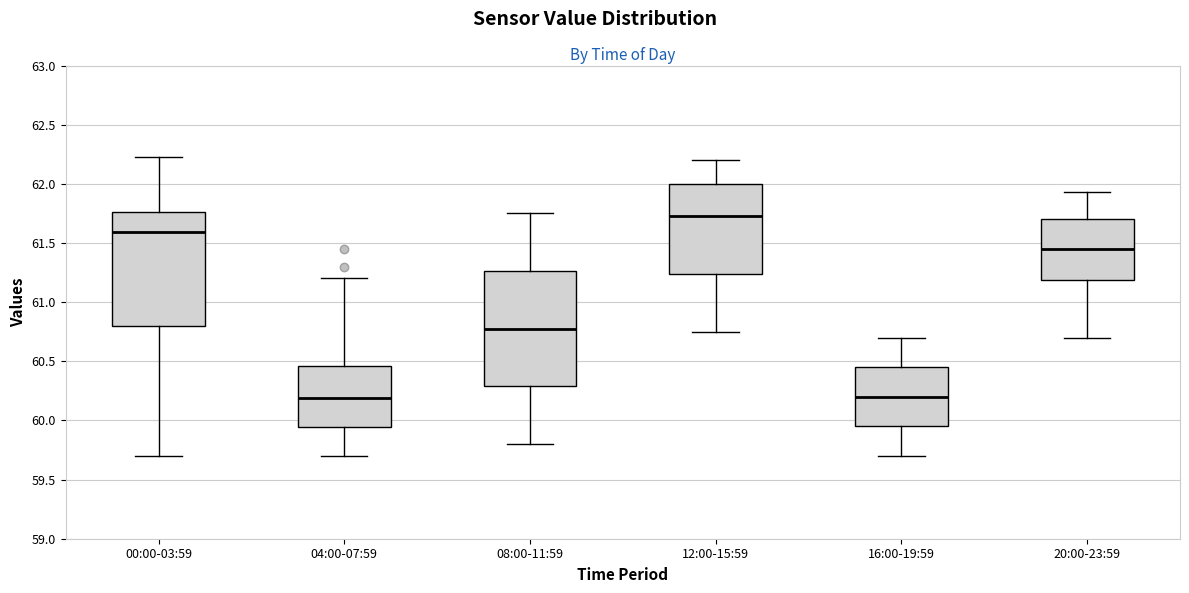

Reading left to right, transcribe this box plot: for each box, give where its median line is, the range the box spans, and where its two whiskers end, as read against the y-axis. The values are not printed on the chart, so give them approximately, as read against the axis.

00:00-03:59: median 61.60, box 60.80 to 61.75, whiskers 59.70 to 62.25
04:00-07:59: median 60.20, box 59.95 to 60.45, whiskers 59.70 to 61.20
08:00-11:59: median 60.80, box 60.30 to 61.25, whiskers 59.80 to 61.75
12:00-15:59: median 61.75, box 61.25 to 62.00, whiskers 60.75 to 62.20
16:00-19:59: median 60.20, box 59.95 to 60.45, whiskers 59.70 to 60.70
20:00-23:59: median 61.45, box 61.20 to 61.70, whiskers 60.70 to 61.95